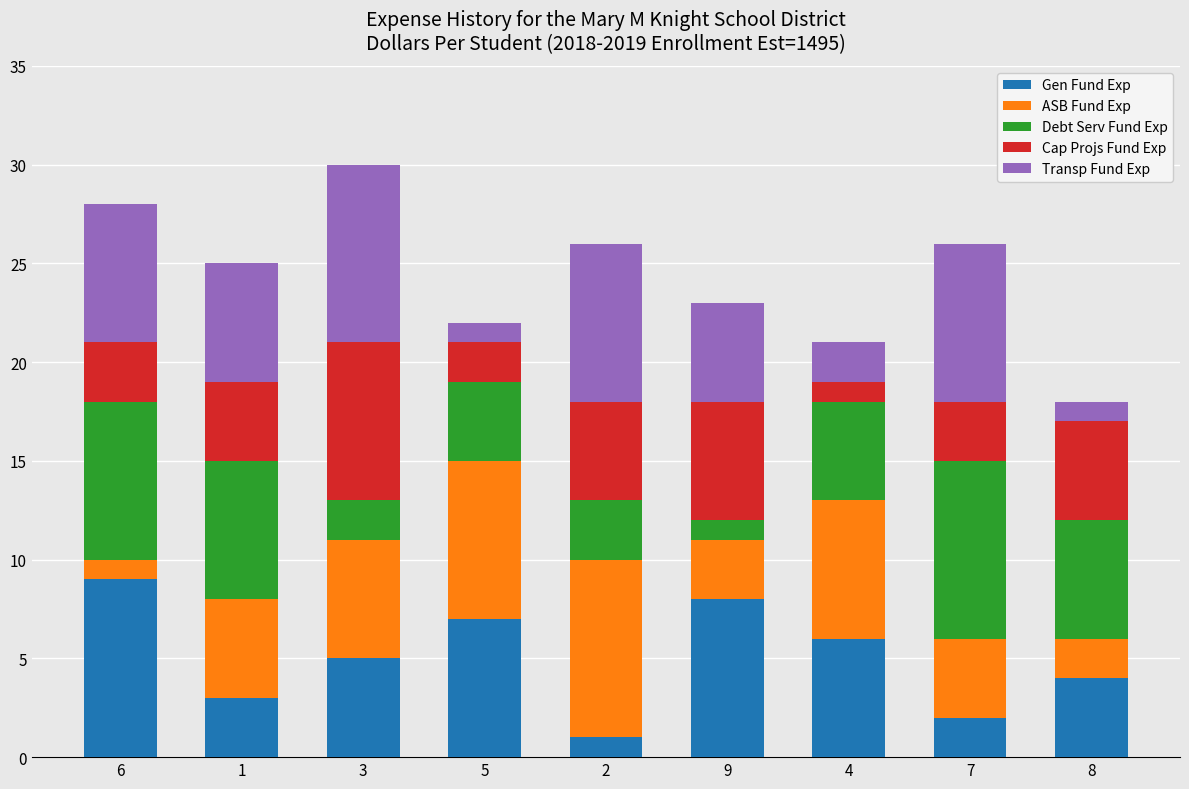

What is the maximum value for Gen Fund Exp?

9